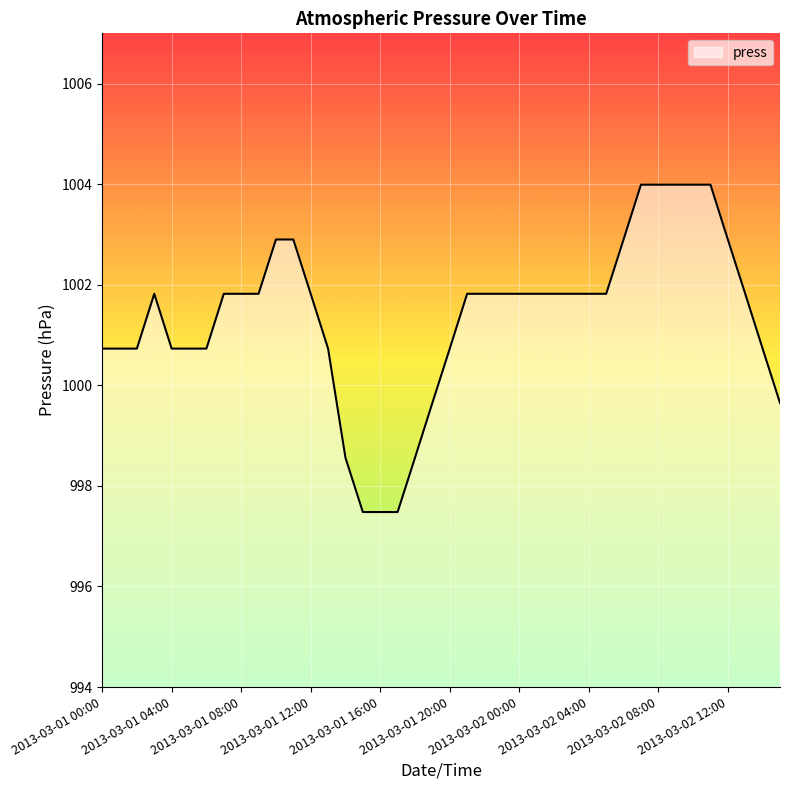

What is the difference between the maximum and minimum values?

6.5